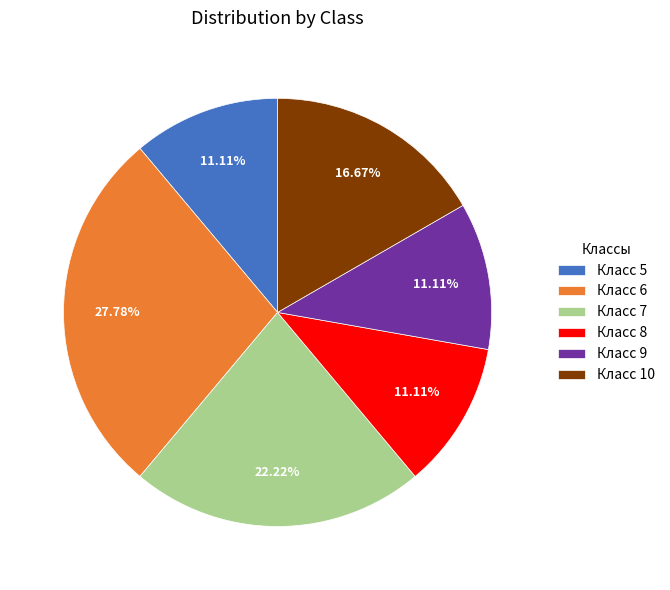

Which category has the biggest portion of the pie?

Класс 6